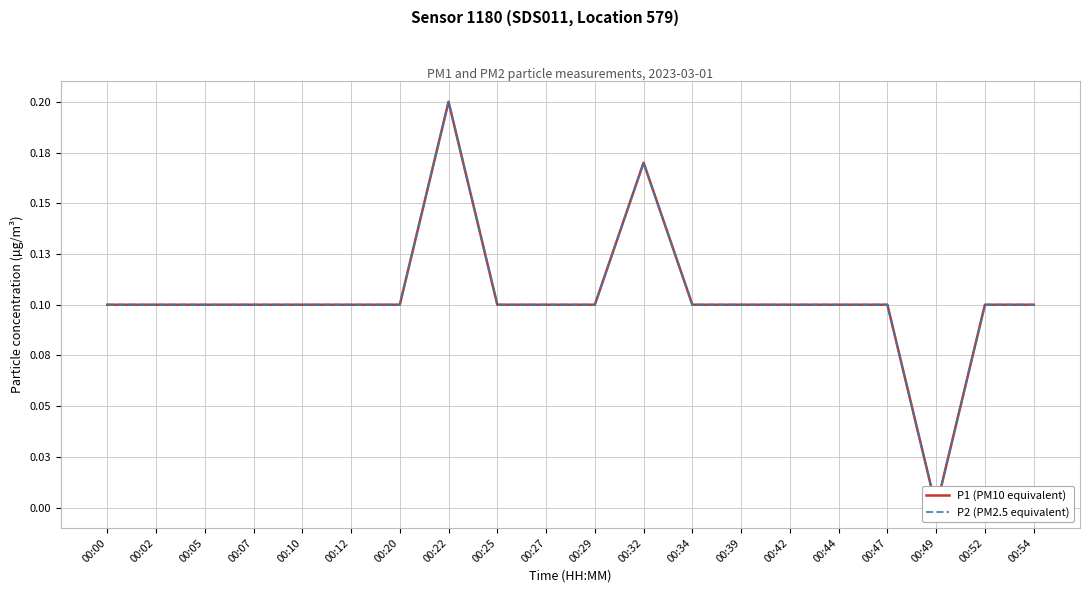

Which series has the widest spread of values?

P1 (PM10 equivalent)